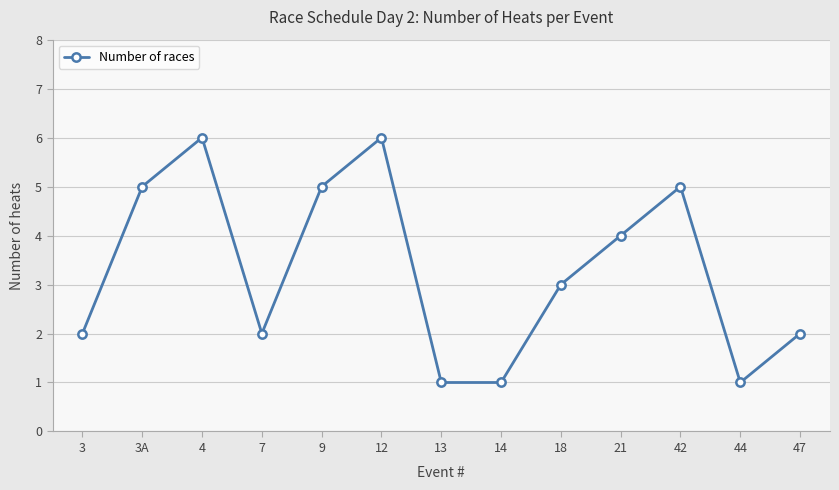

What is the change in value from 3 to 3A?

+3